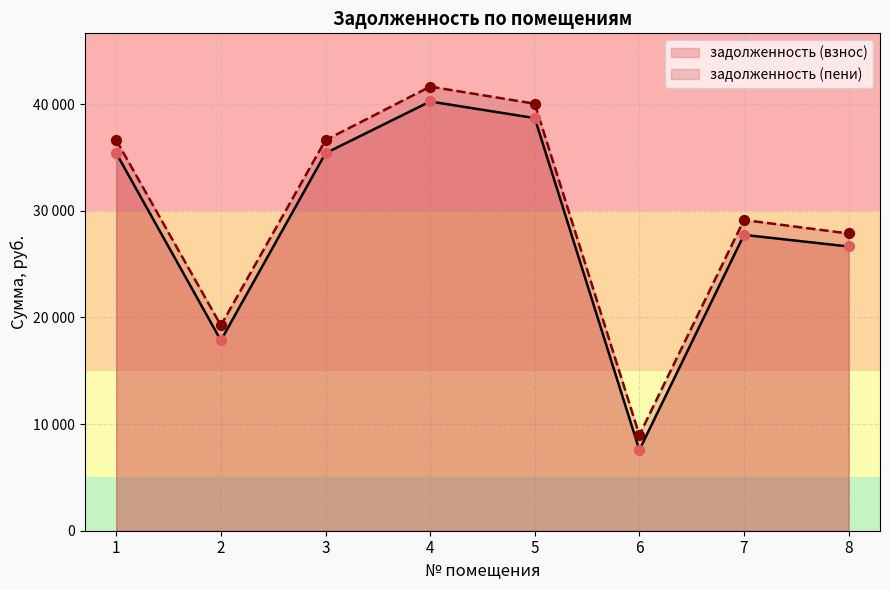

What is the total value across all series at 2?

37103.9